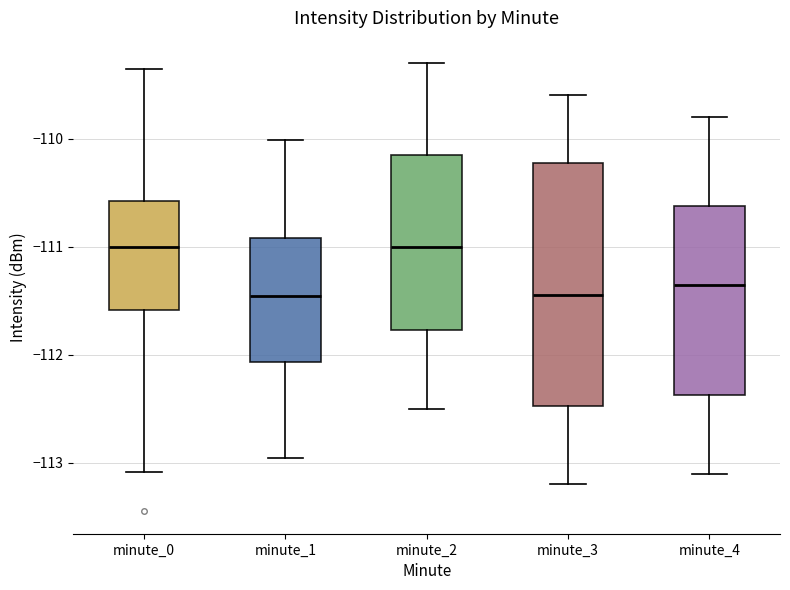

Where does the upper whisker of the box for minute_2 end on the y-axis? The values are not printed on the chart, so give them approximately, as read against the axis.

-109.3